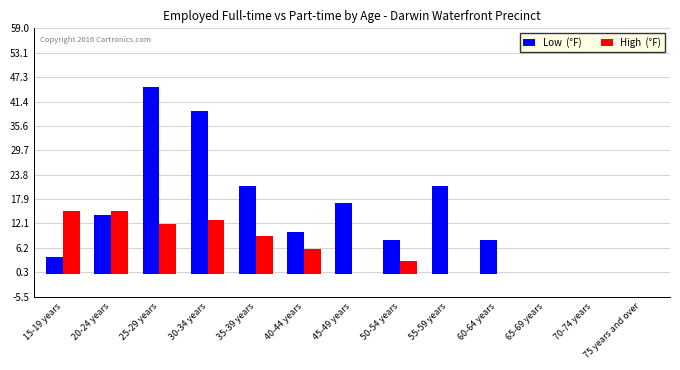

What is the greatest value displayed?

45